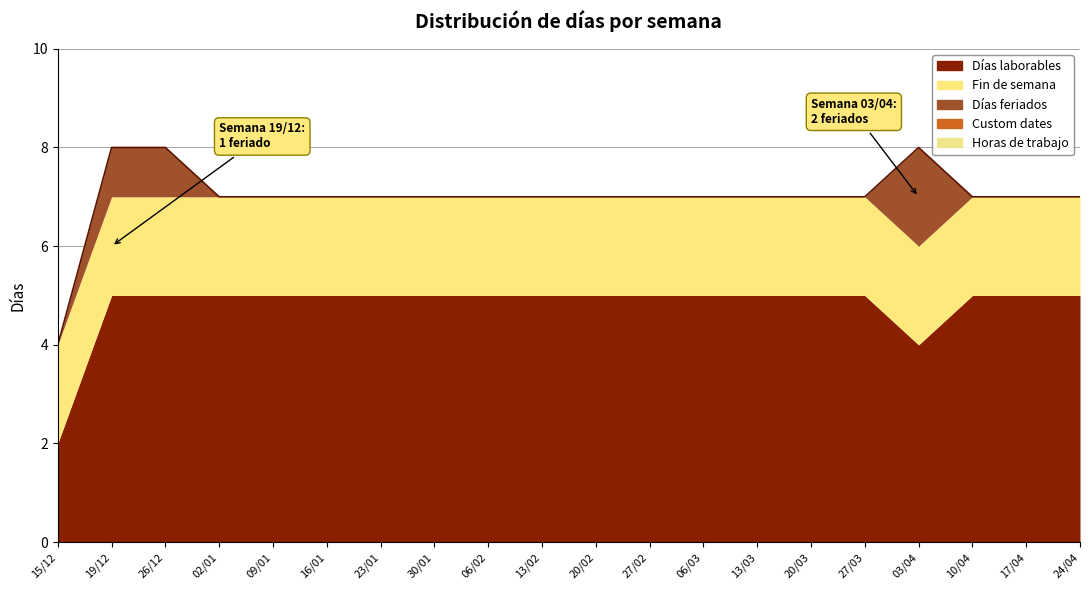

Which category has the lowest value across all series?

15/12